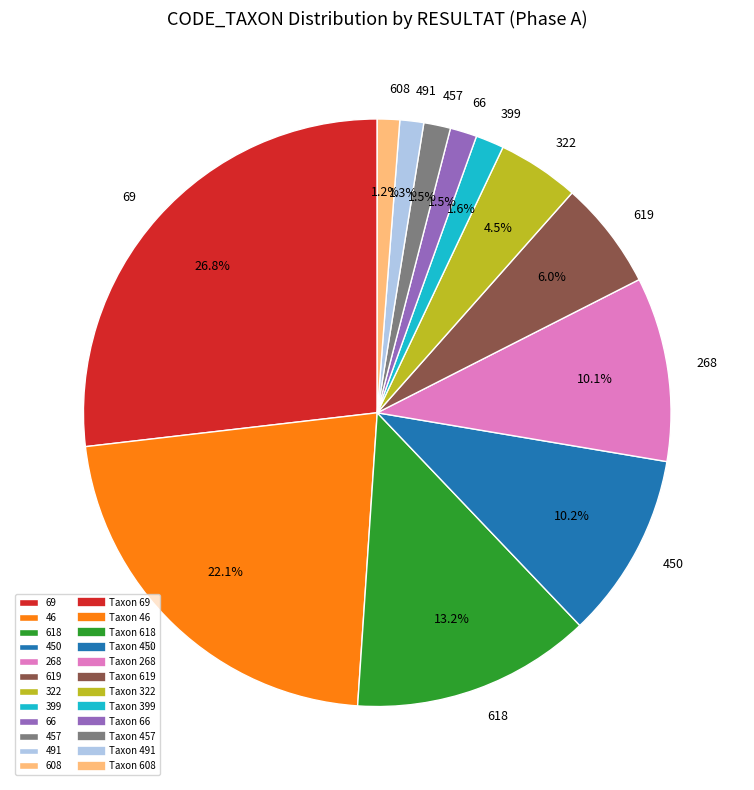

Approximately how many times larger is the value at 450 compared to 268?

1.0